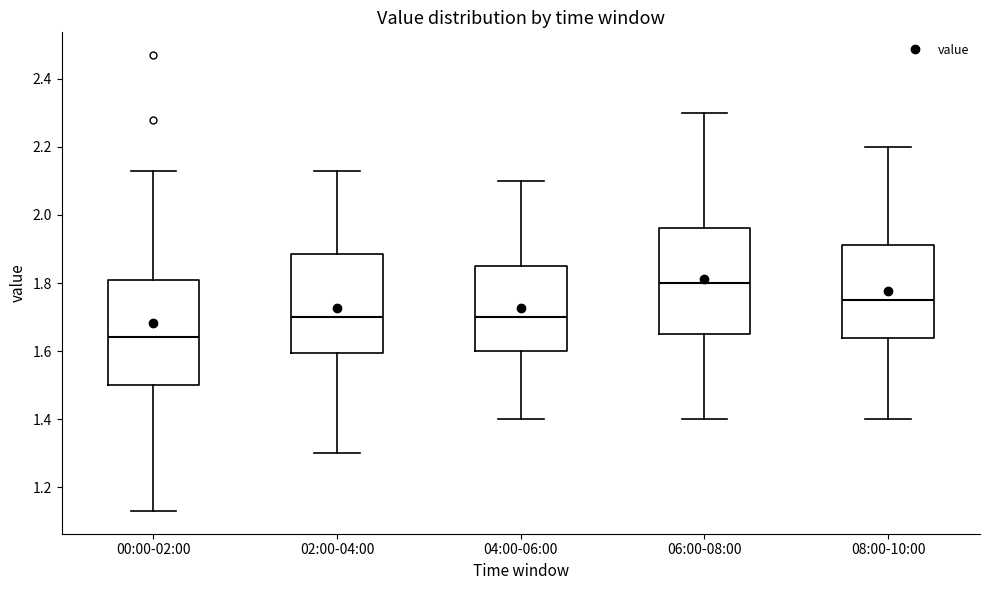

Which box has the lowest median line?

00:00-02:00